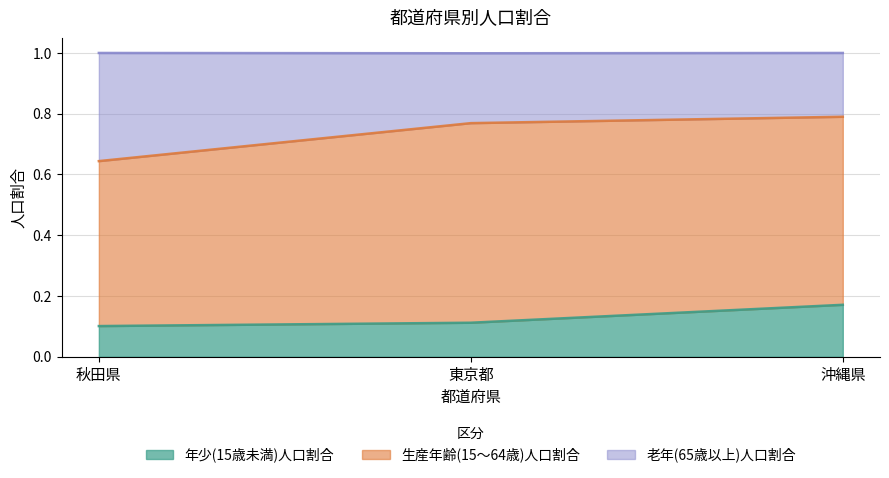

At which label does 年少(15歳未満)人口割合 reach its minimum?

秋田県